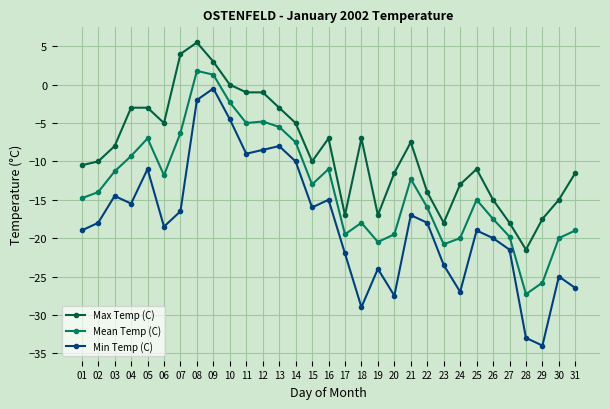

Count the number of categories in the chart.

31